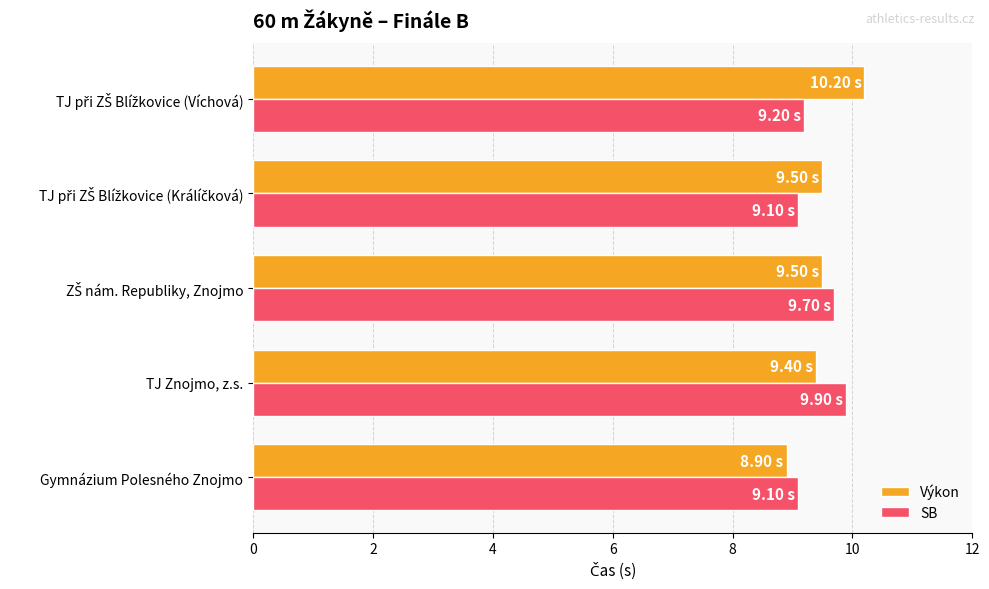

What is the sum of all SB values?

47.0